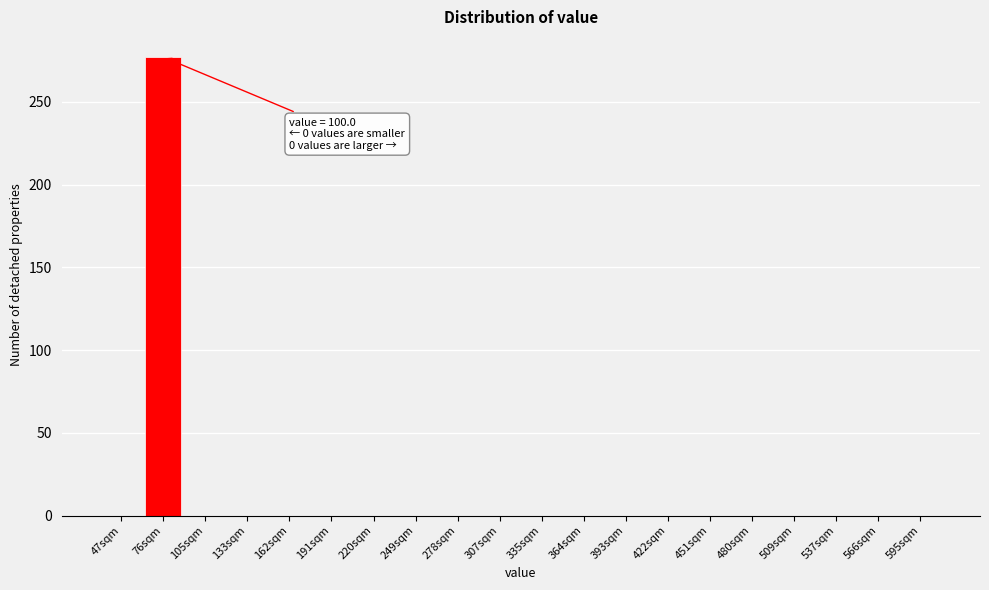

Reading left to right, extract all data points from this chart.

47sqm=0	76sqm=277	105sqm=0	133sqm=0	162sqm=0	191sqm=0	220sqm=0	249sqm=0	278sqm=0	307sqm=0	335sqm=0	364sqm=0	393sqm=0	422sqm=0	451sqm=0	480sqm=0	509sqm=0	537sqm=0	566sqm=0	595sqm=0